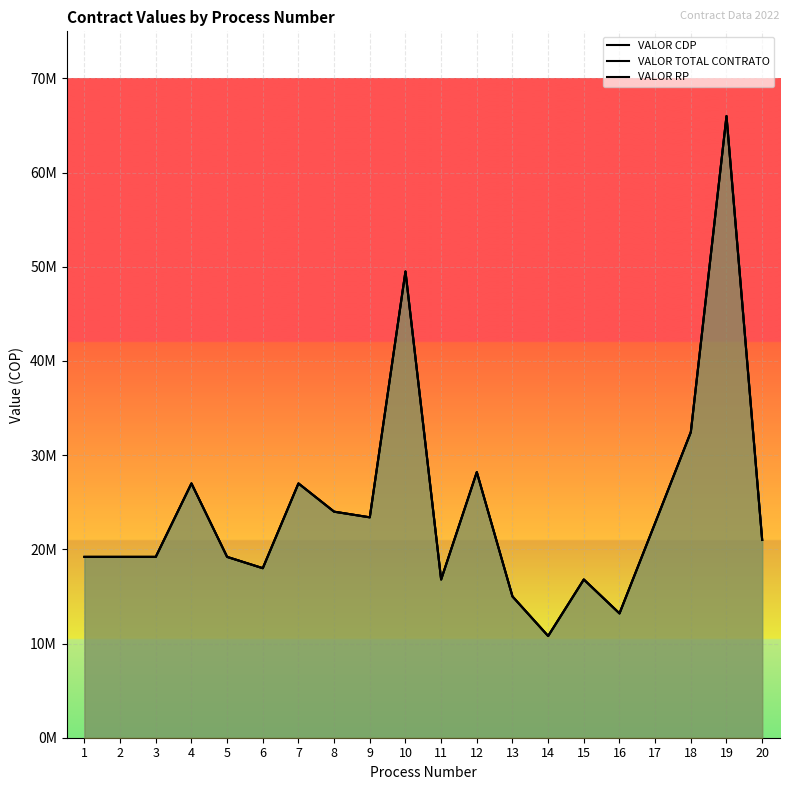

How many lines are shown in the chart?

3